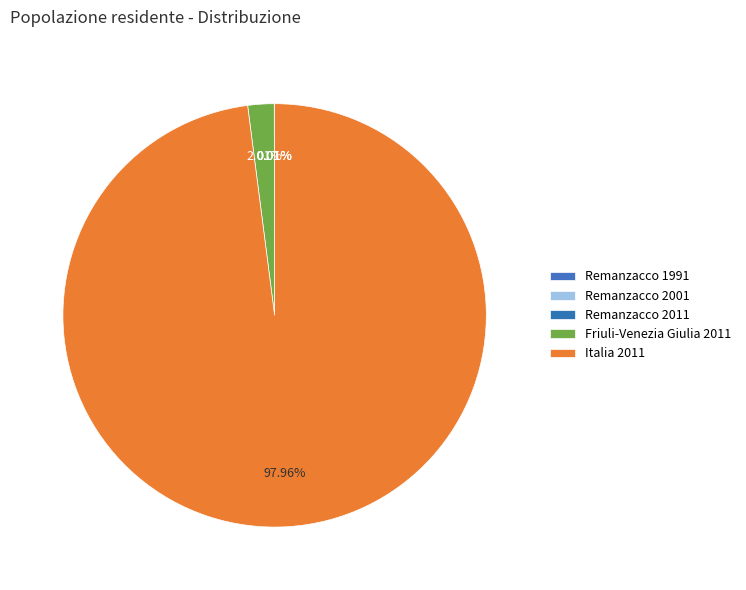

Count the number of slices in the pie.

5